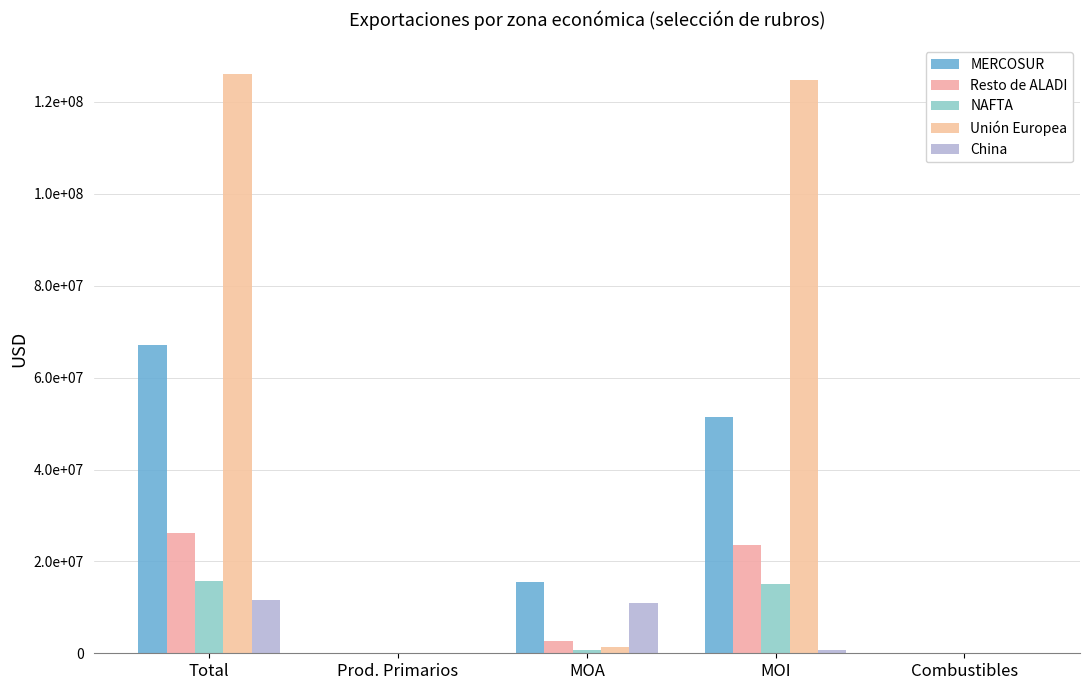

Are the bars grouped side by side (vs. stacked)?

Yes